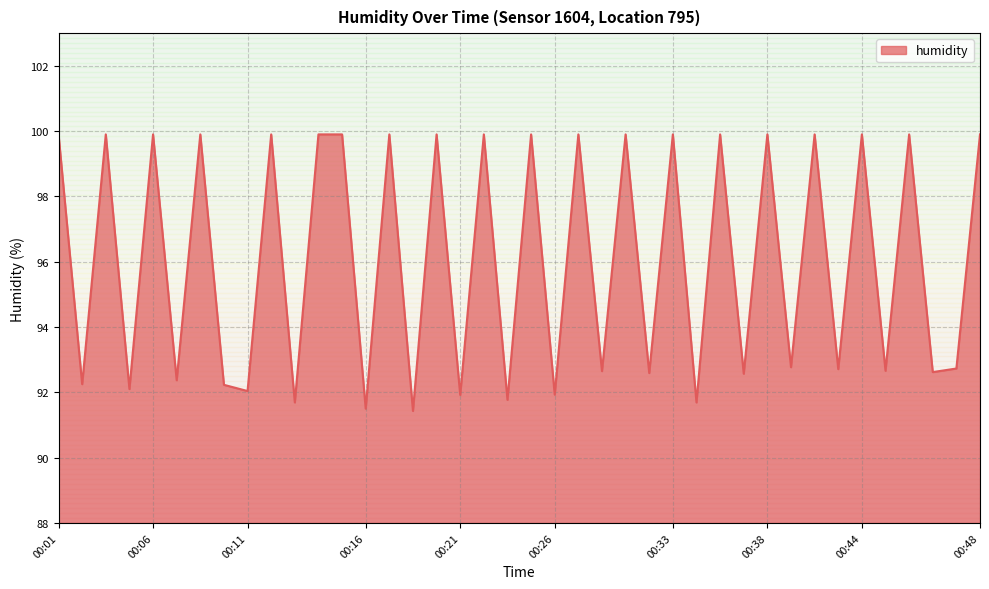

What is the minimum value shown in the chart?

91.4